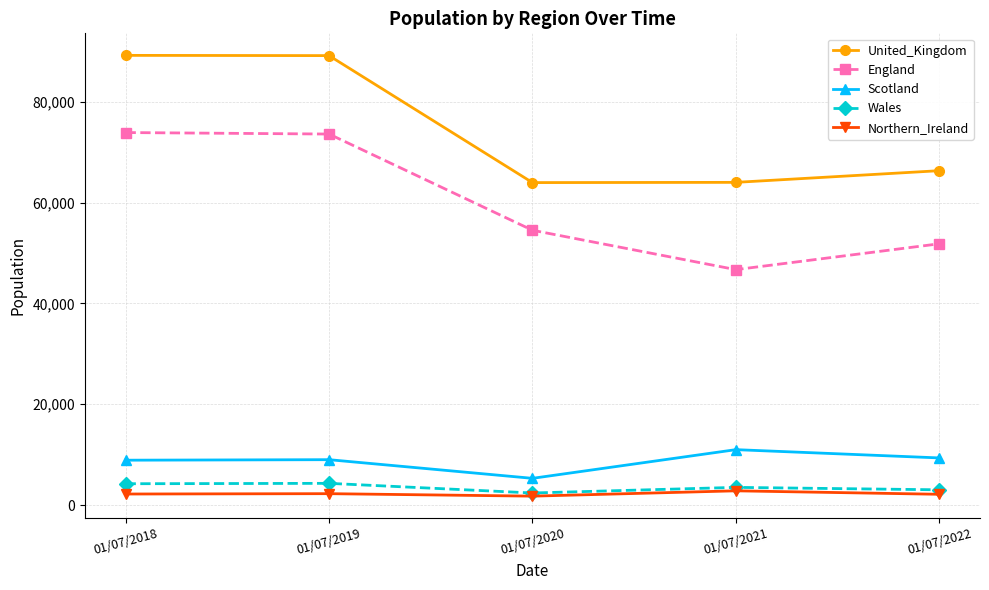

At which category does Scotland reach its first local valley?

01/07/2020